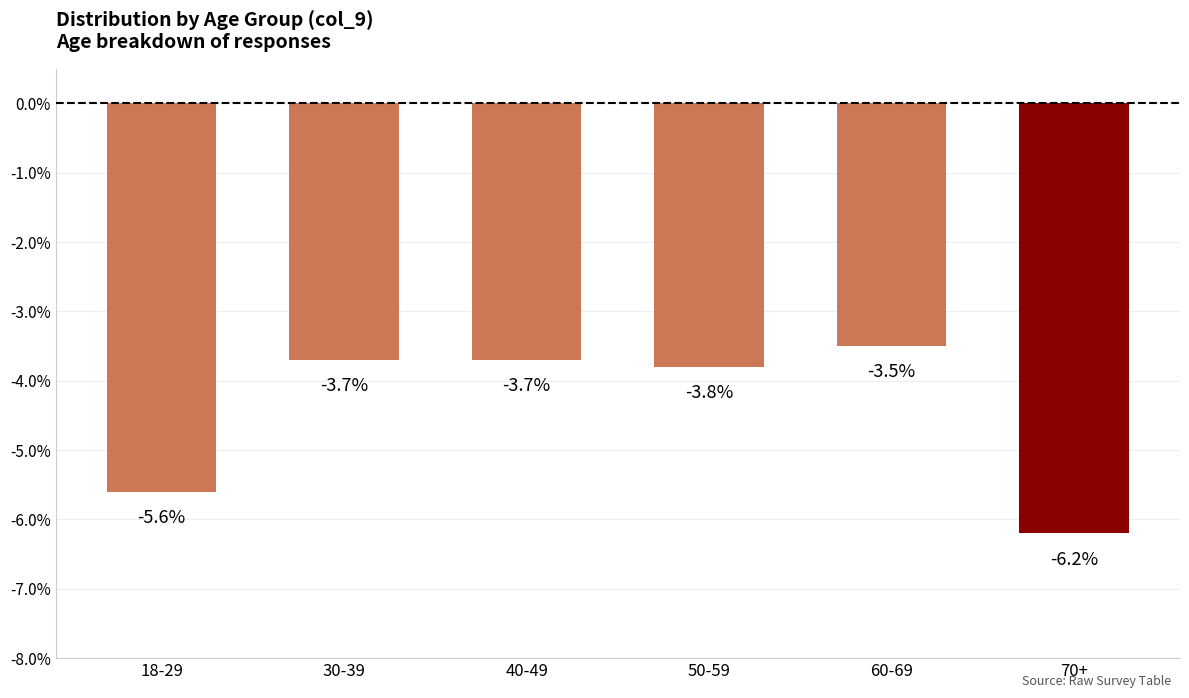

What is the value of the 3rd bar from the left?

-3.7